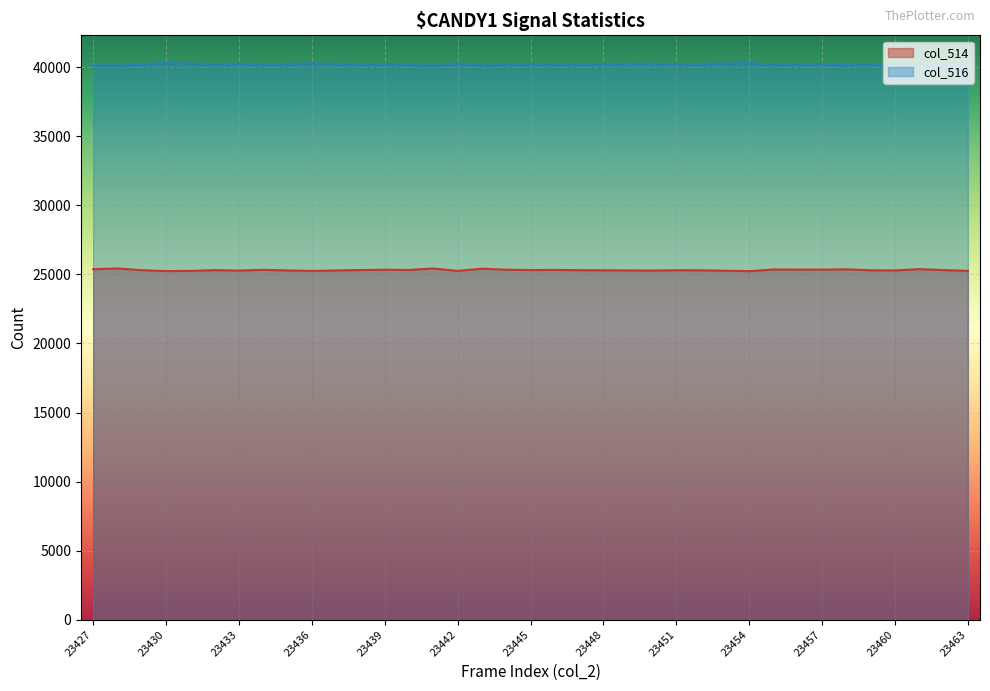

True or false: col_514 and col_516 intersect in this chart.

False